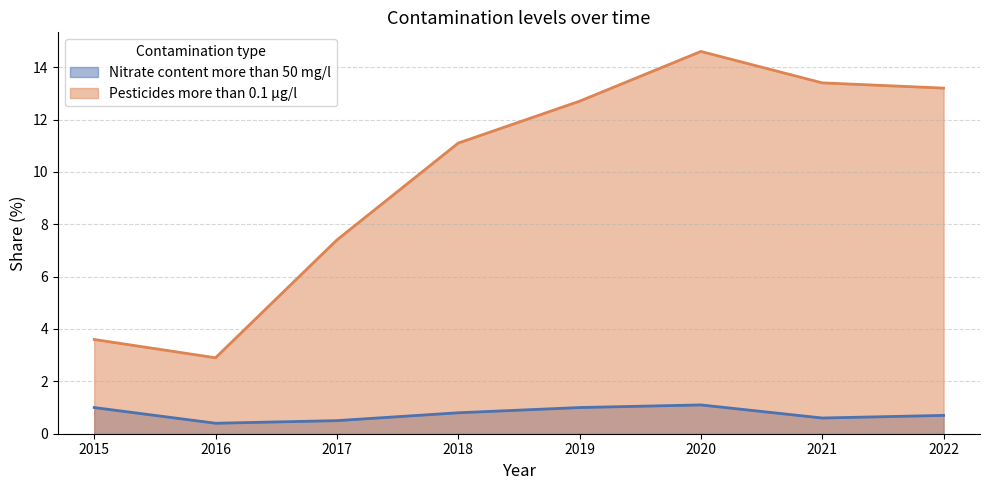

Which series has the largest total across all categories?

Pesticides more than 0.1 µg/l